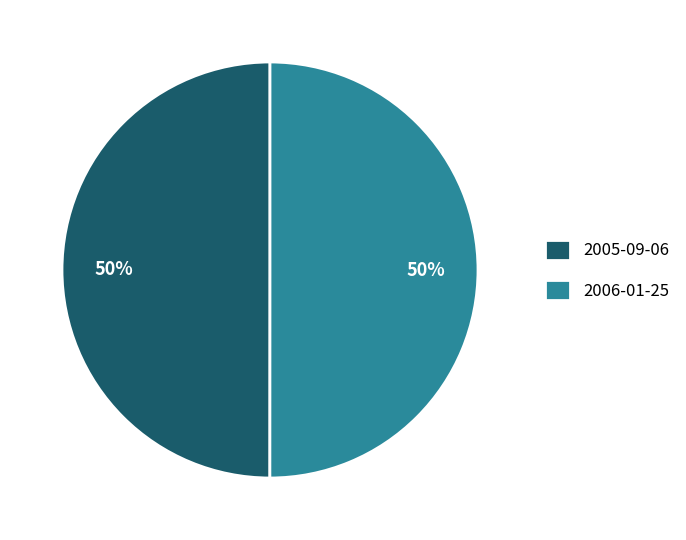

How many slices are in this pie chart?

2